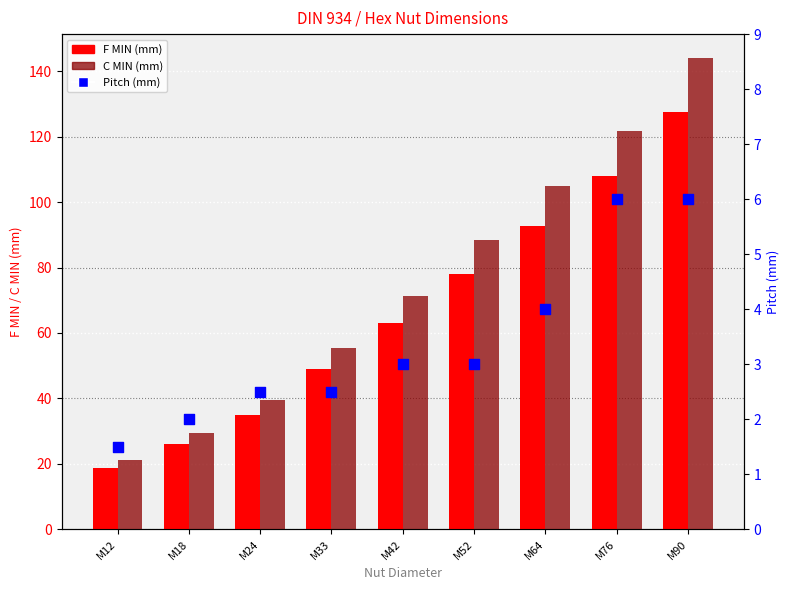

Is the value of Pitch (mm) at M42 greater than the value of F MIN (mm) at M33?

No